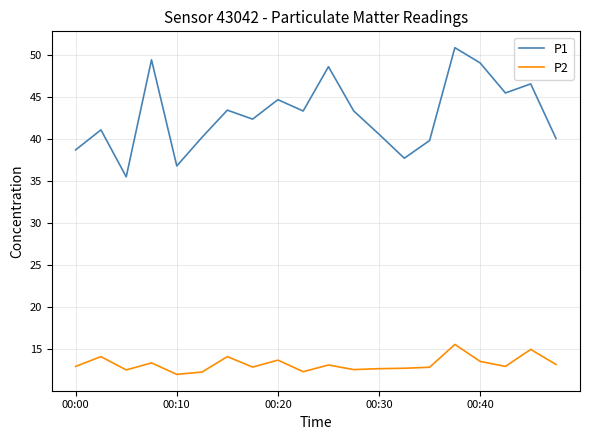

What is the maximum value shown in the chart?

50.9